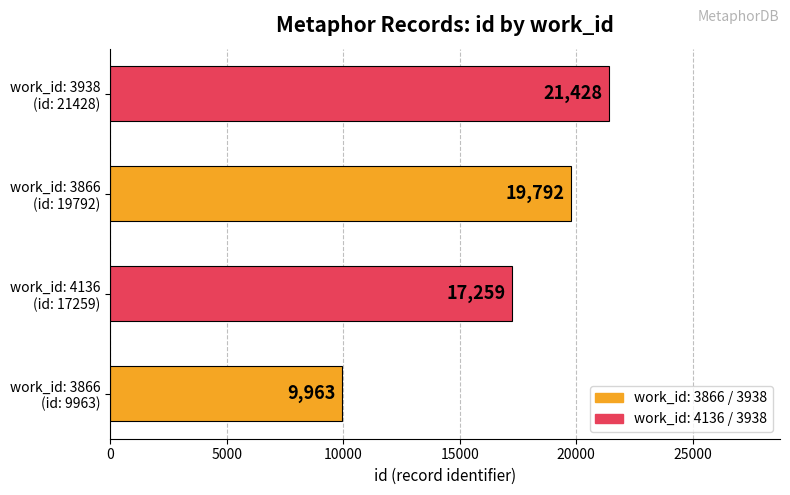

How many values are between 17259 and 21428?

3